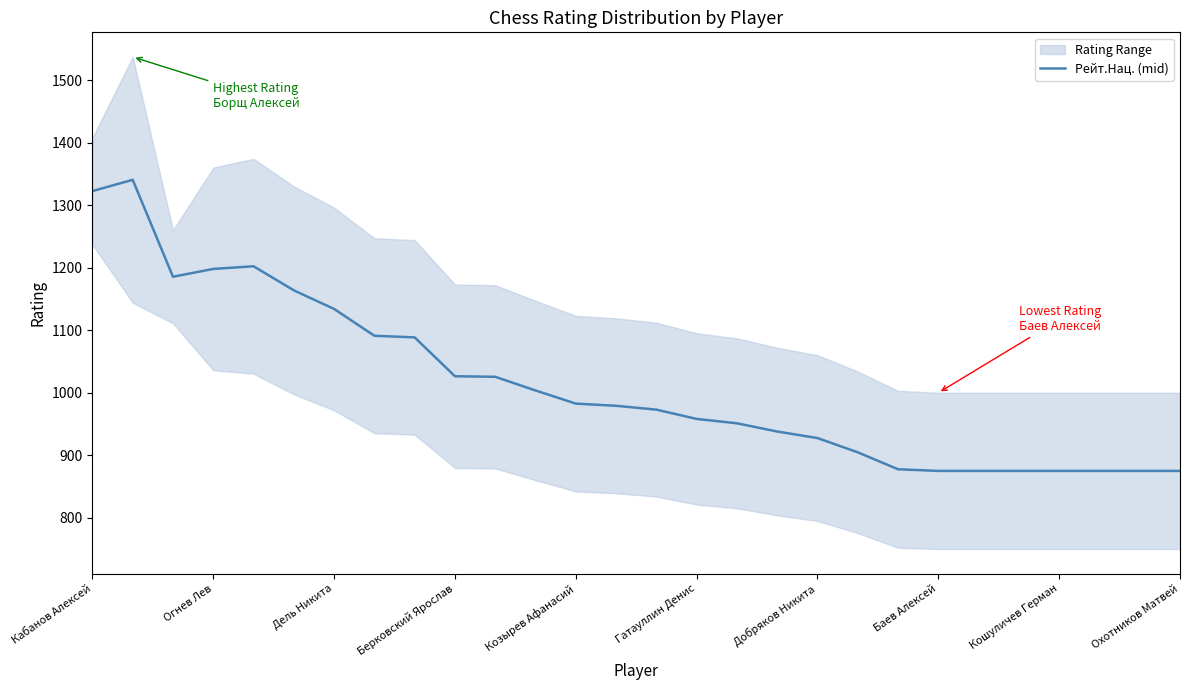

What is the average value?

1014.2